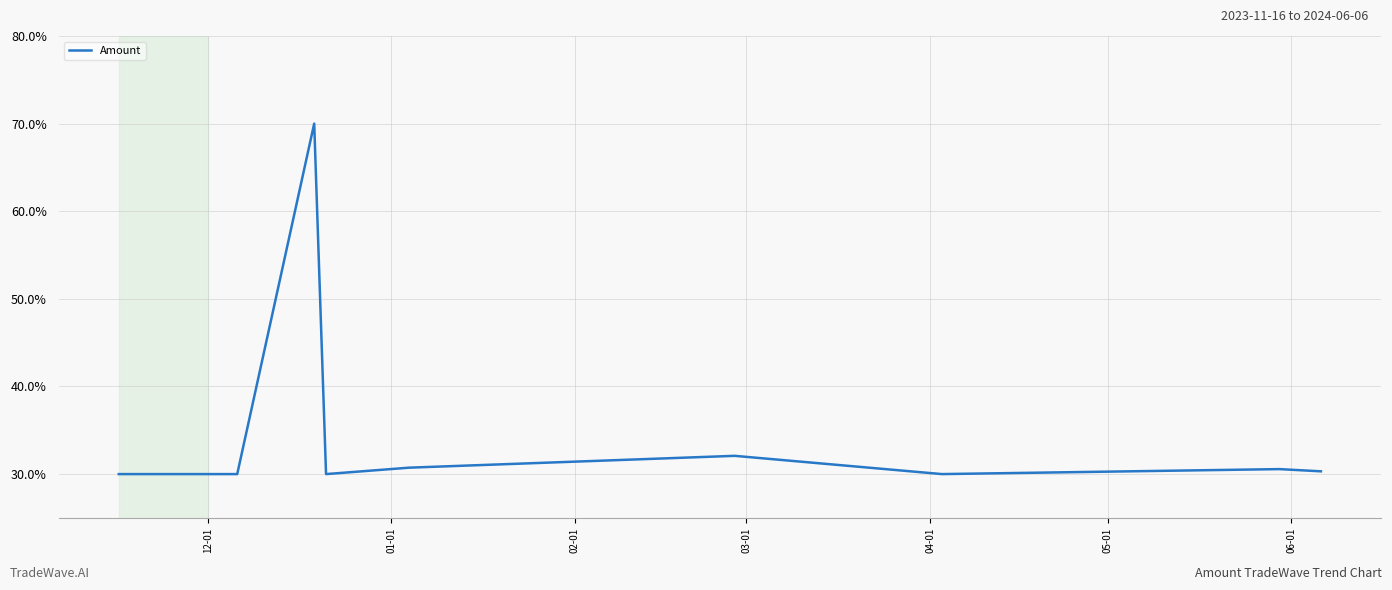

What is the difference between the maximum and minimum values?

40.0